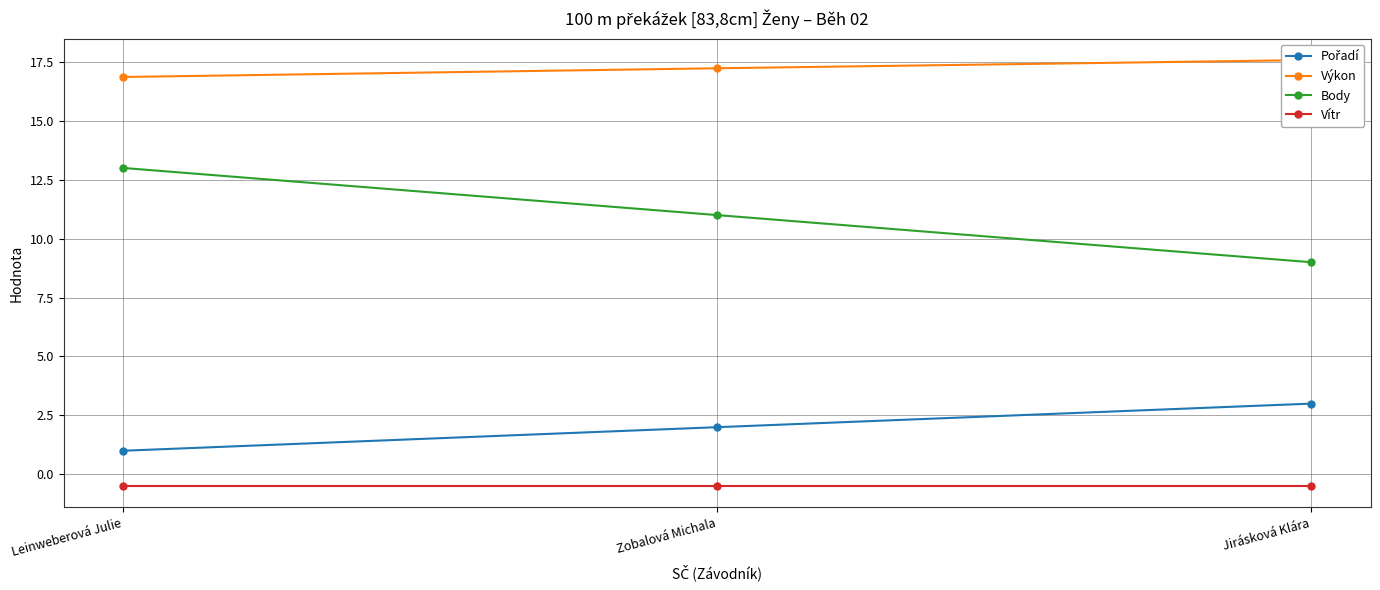

At which label does Výkon reach its peak?

Jirásková Klára